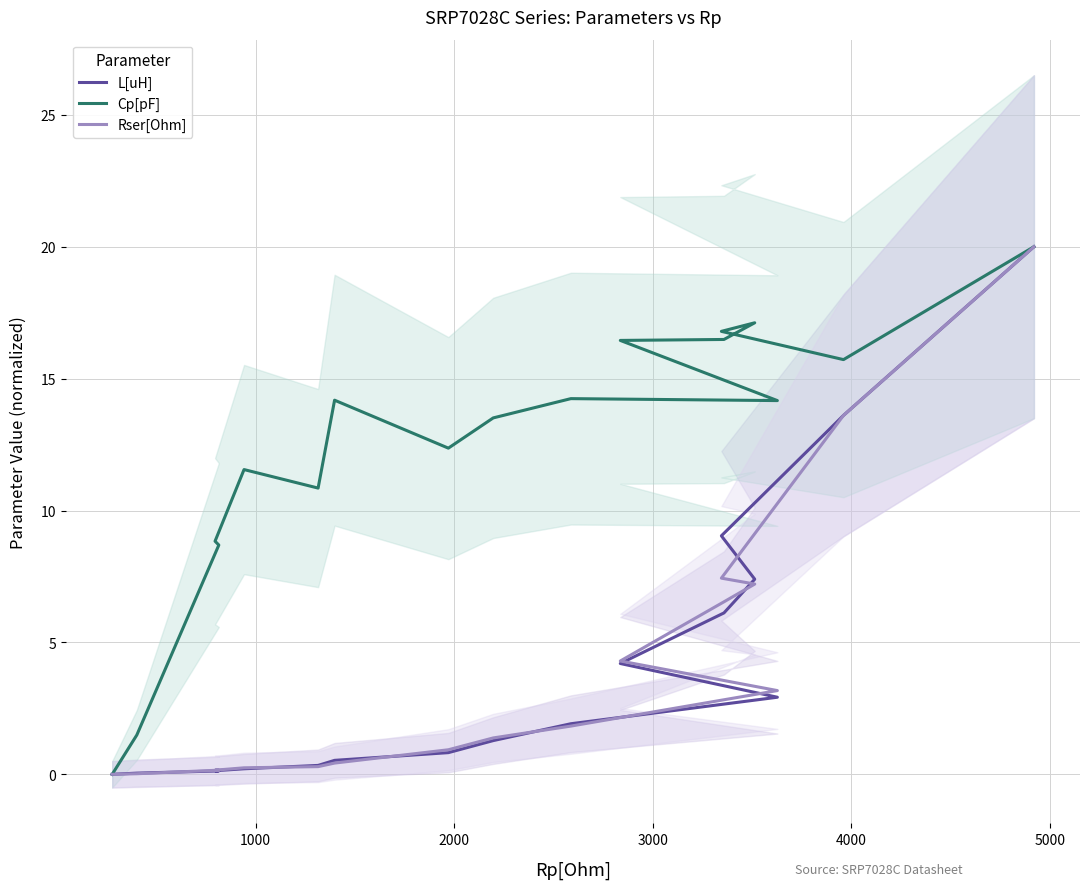

True or false: L[uH] has more than 2 interior local peaks.

False